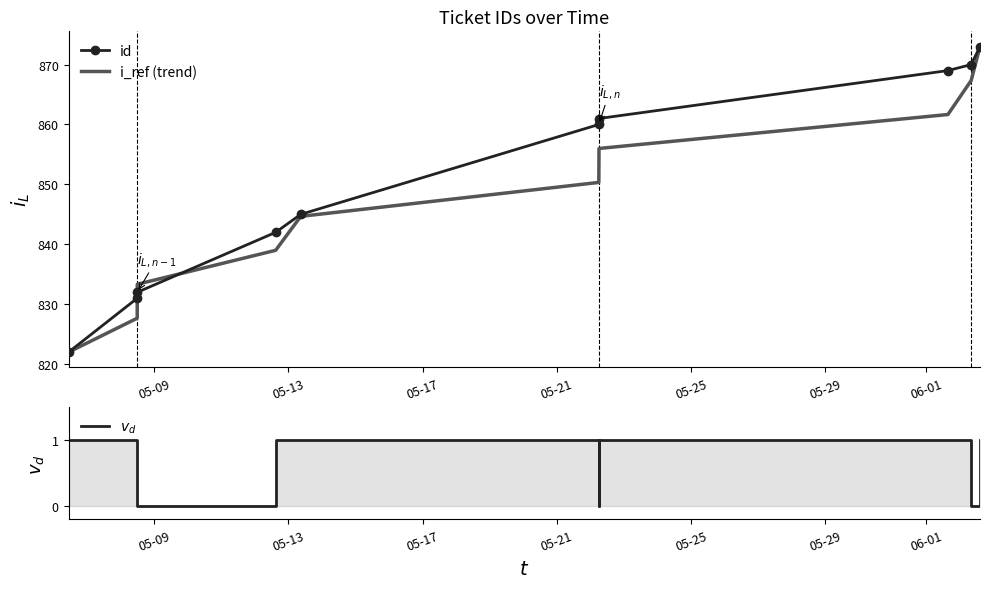

What is the lowest value of the id series?

822.0